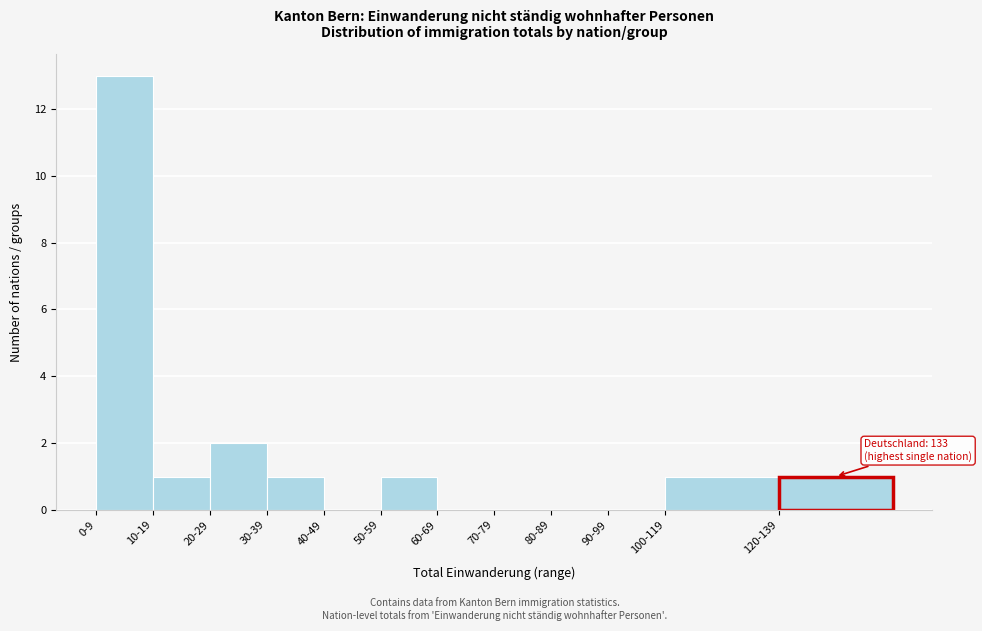

Reading left to right, list all the values displayed in this chart.

0-9=13	10-19=1	20-29=2	30-39=1	40-49=0	50-59=1	60-69=0	70-79=0	80-89=0	90-99=0	100-119=1	120-139=1